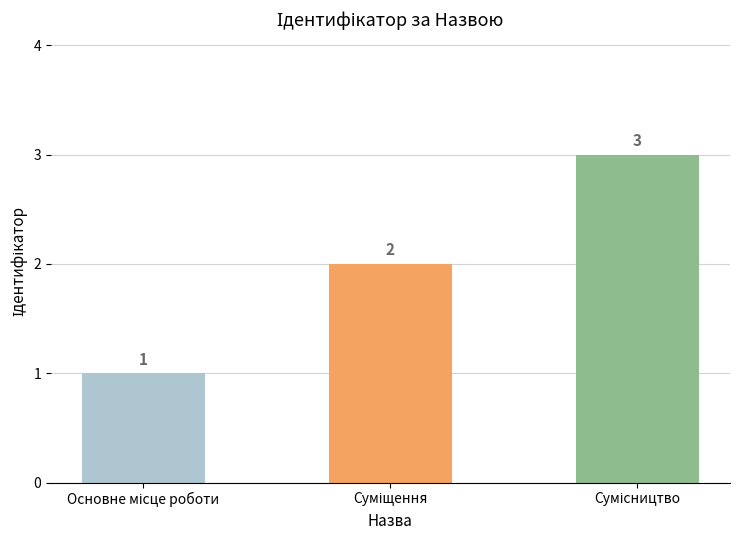

What is the value of the 2nd bar from the left?

2